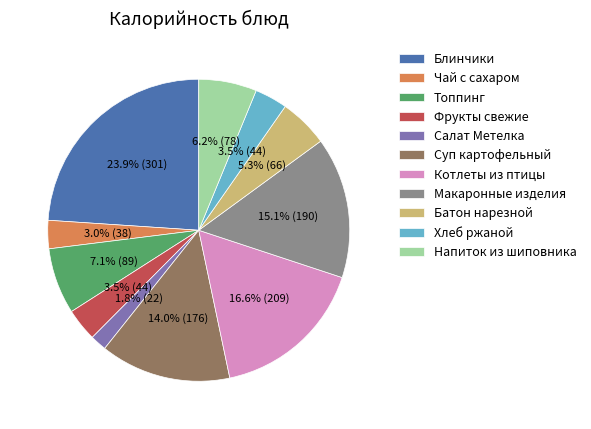

Which category has the smallest portion of the pie?

Салат Метелка